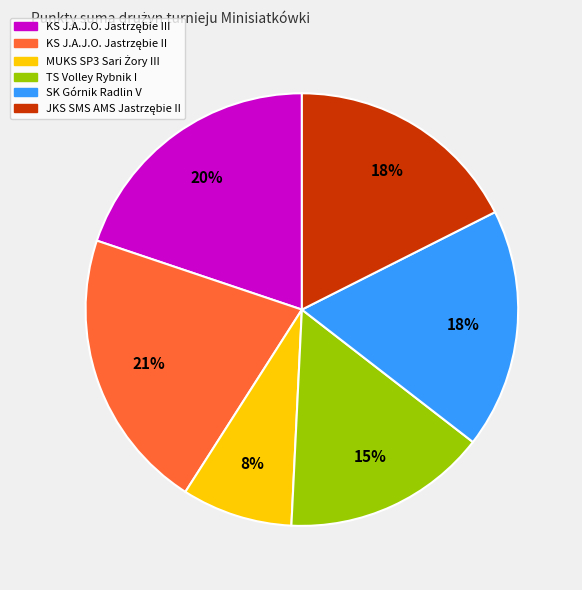

Does any single category account for the majority?

No